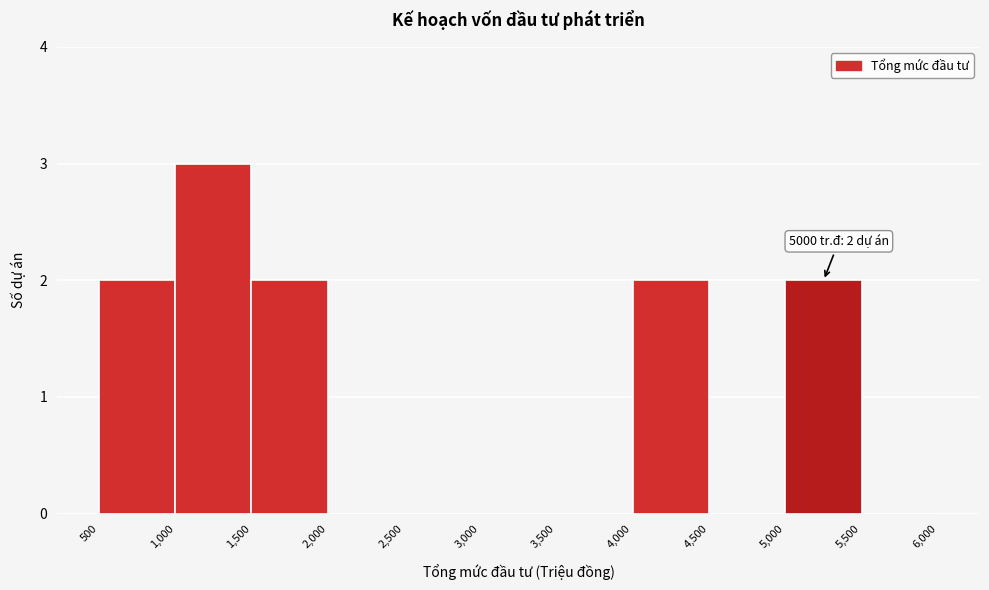

Over which range of the x-axis is the bar tallest?

1,000 to 1,500